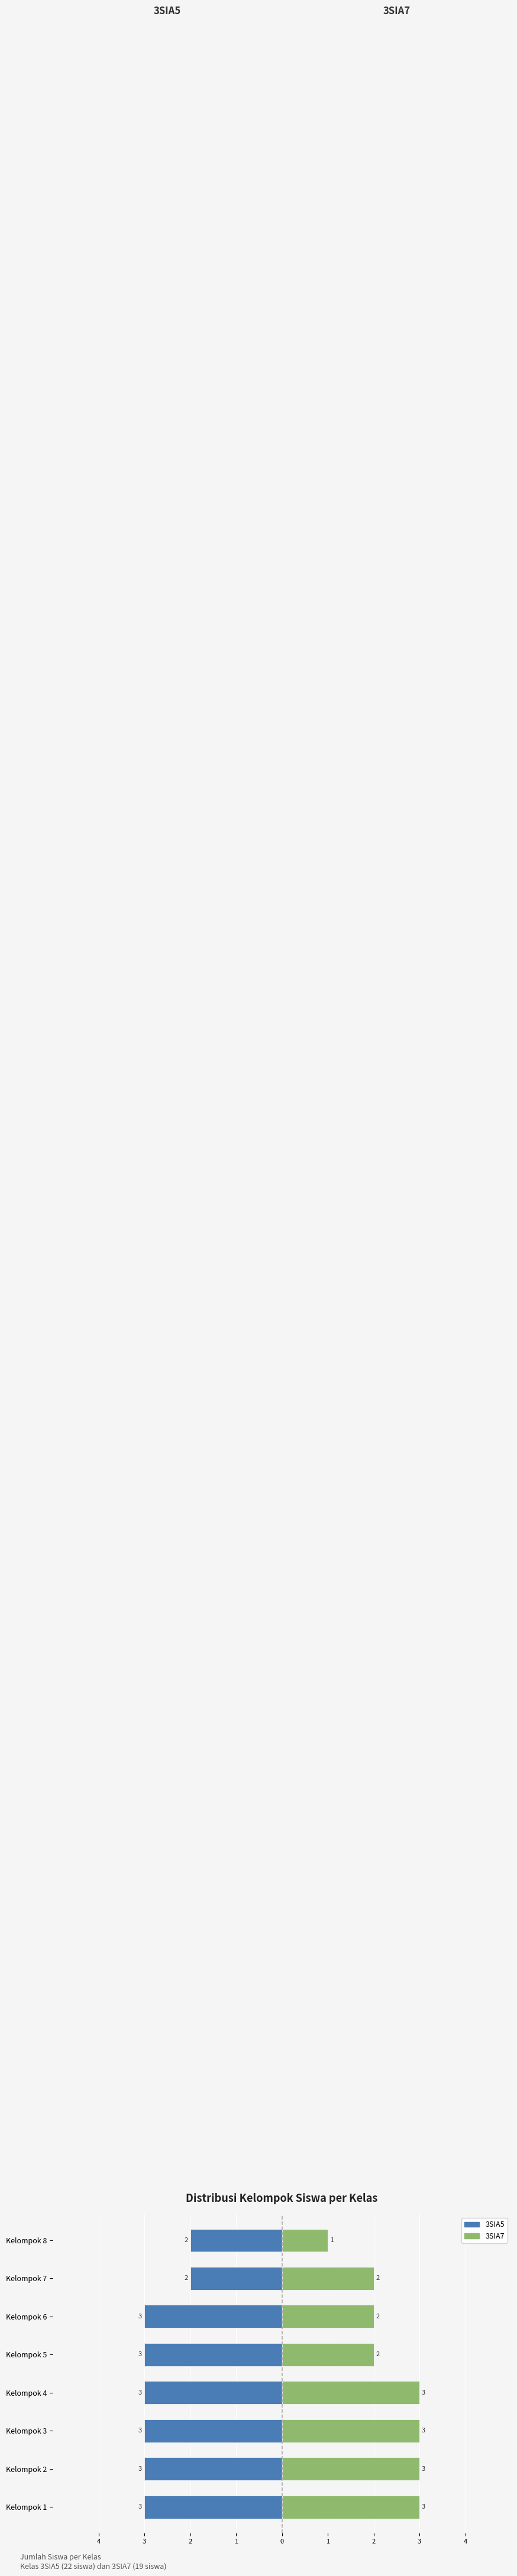

How many 3SIA5 values are between -3 and -2?

8